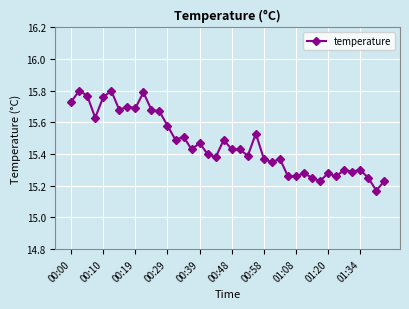

What is the sum of all values?

618.7